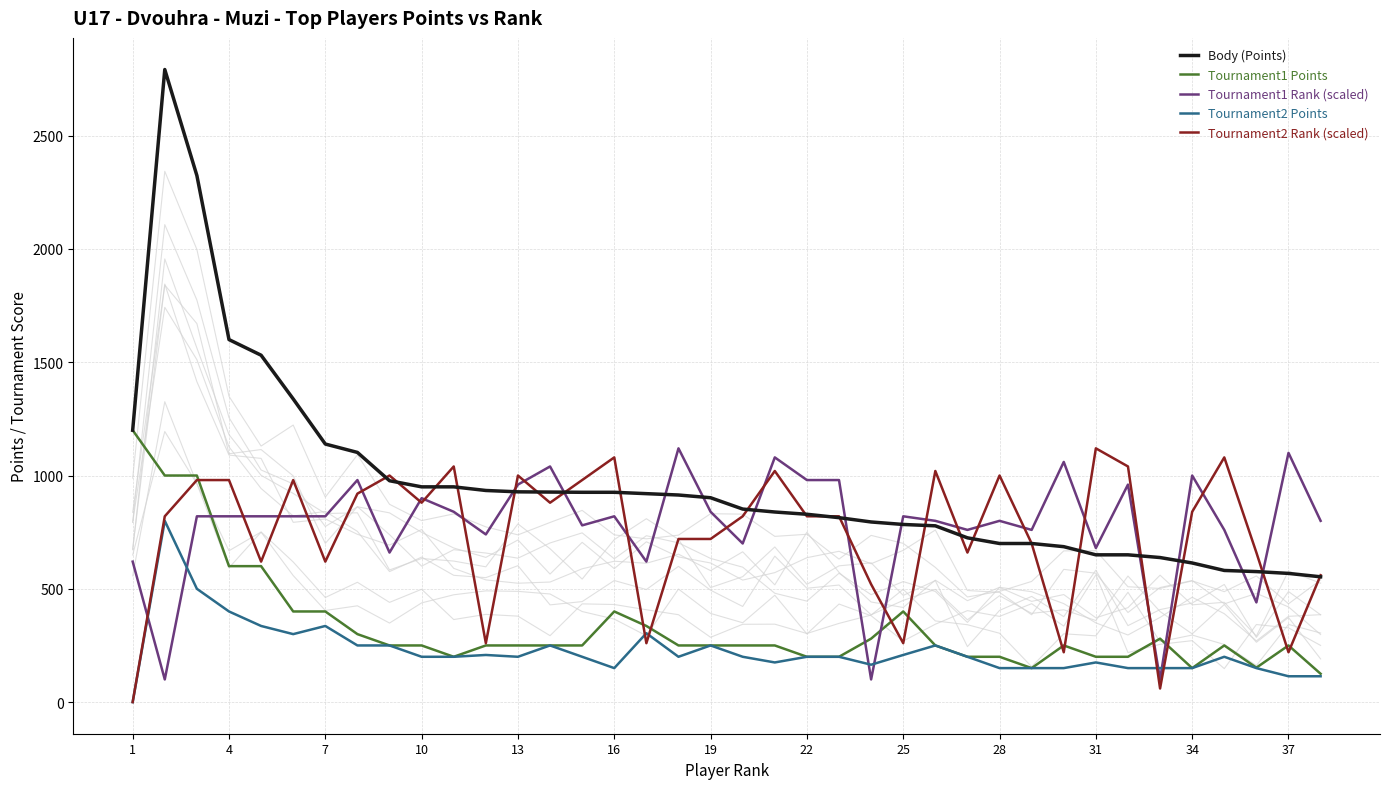

How many values in the Tournament2 Rank (scaled) series are below 820?

16